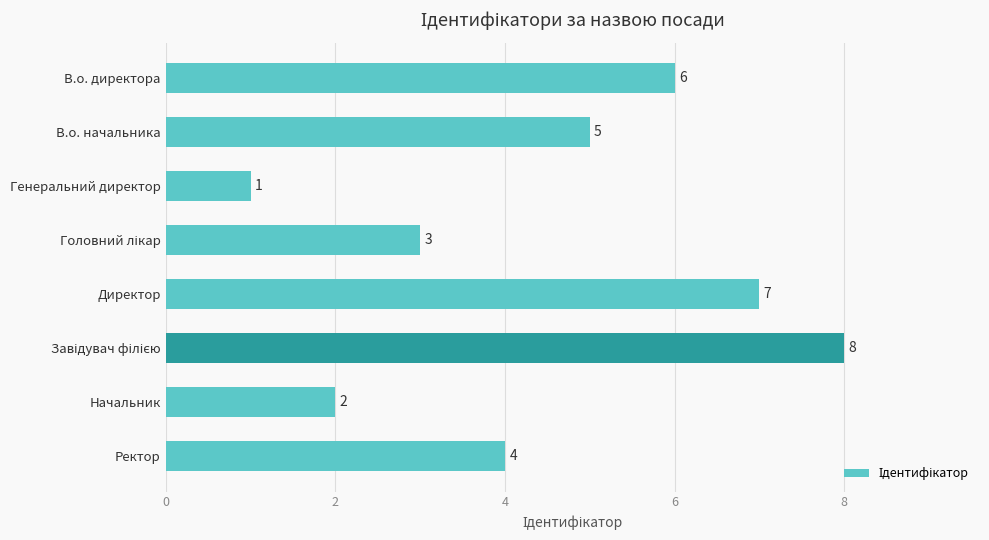

The value at Ректор is 2. True or false?

False